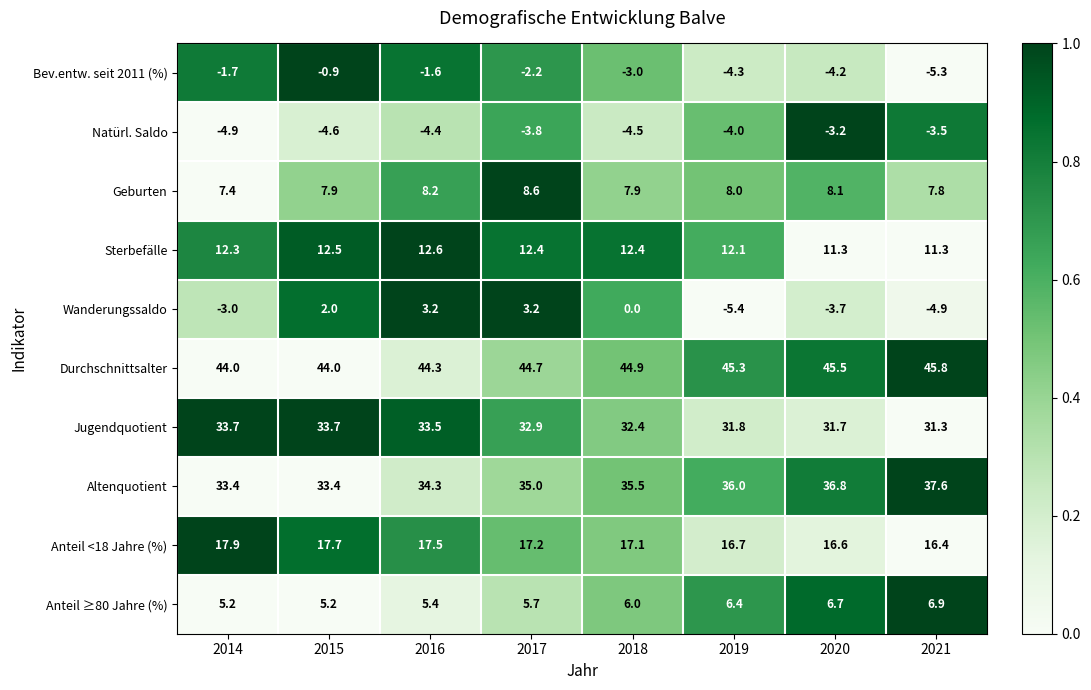

List the series in order of their peak value, lowest first.

Natürl. Saldo, Bev.entw. seit 2011 (%), Wanderungssaldo, Anteil ≥80 Jahre (%), Geburten, Sterbefälle, Anteil <18 Jahre (%), Jugendquotient, Altenquotient, Durchschnittsalter